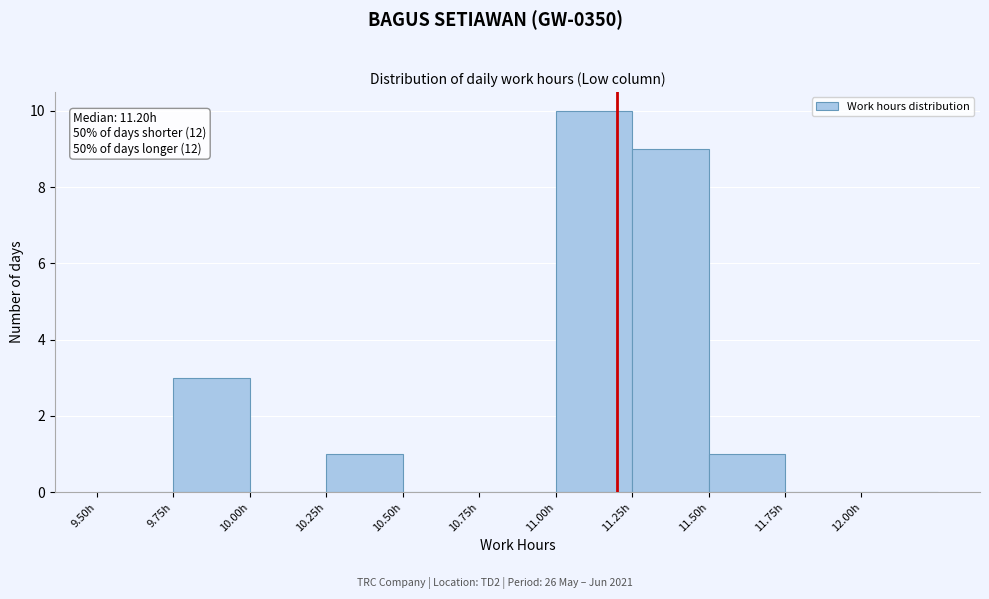

Which range on the x-axis has the tallest bar?

11.00 to 11.25